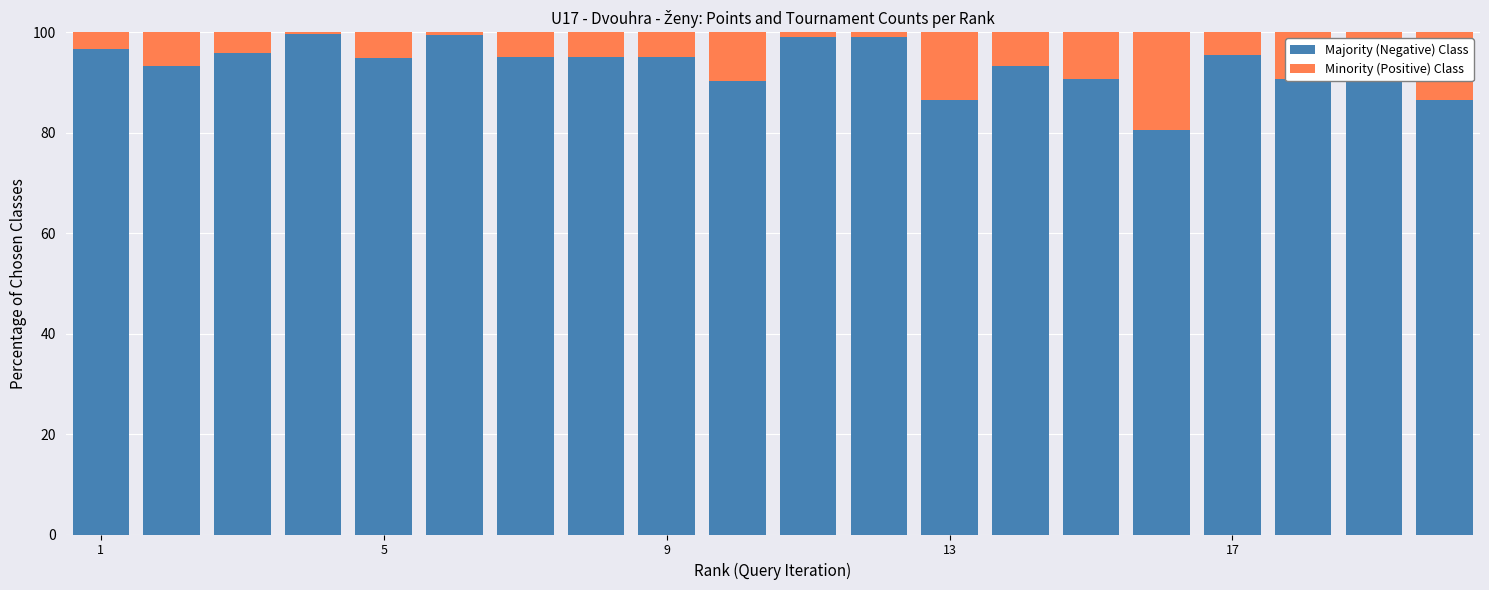

What is the difference between the second highest and minimum values in the Majority (Negative) Class series?

19.1